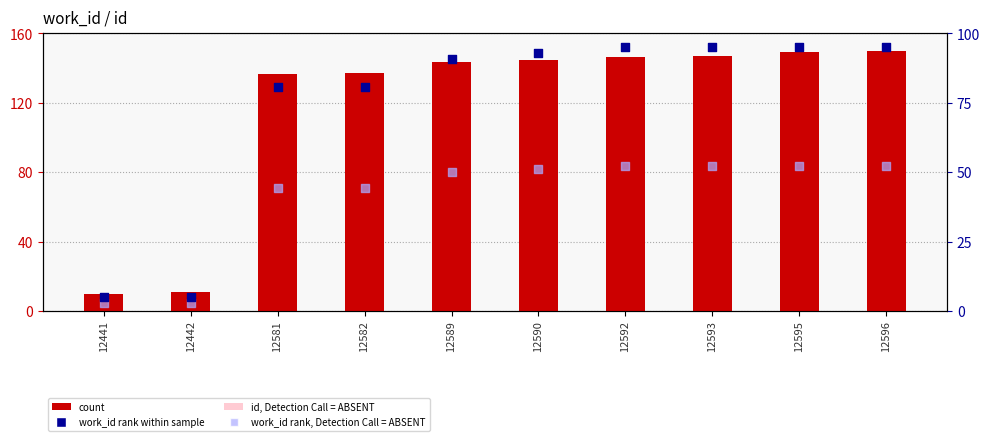

Which series has the widest spread of Y values?

count